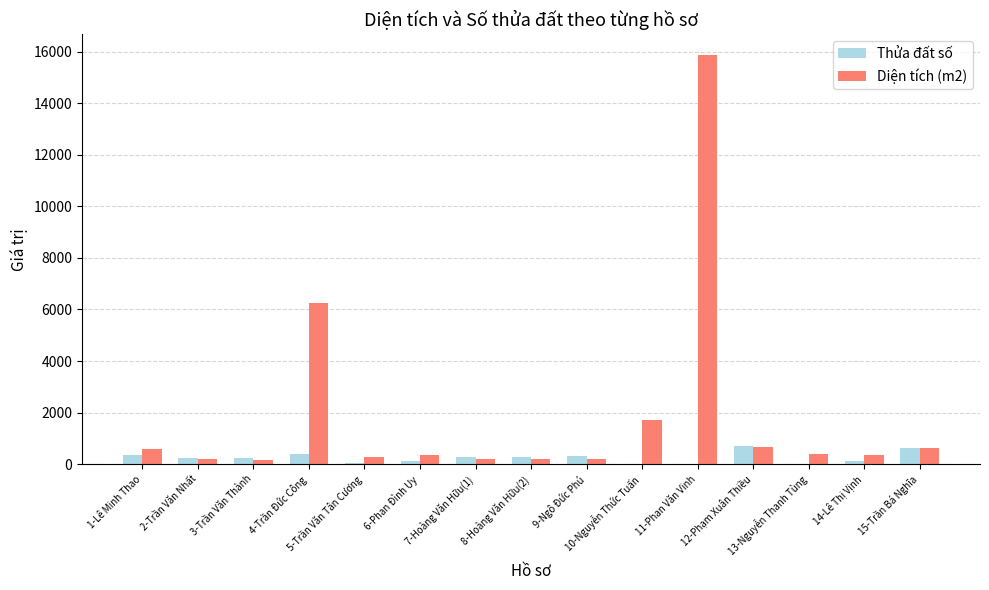

What is the maximum value shown in the chart?

15871.5